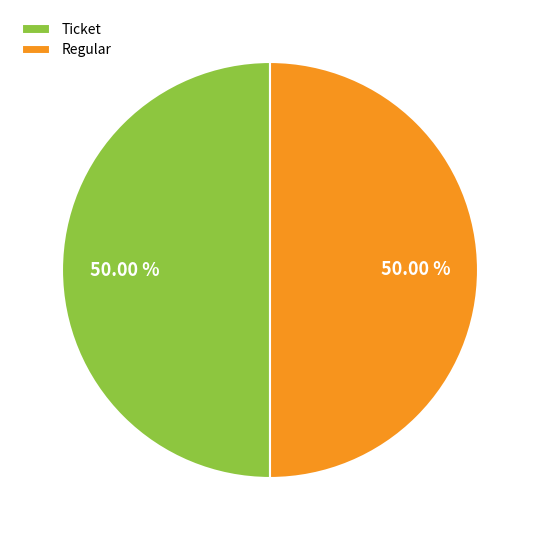

Is the sum of Ticket and Regular greater than half?

Yes